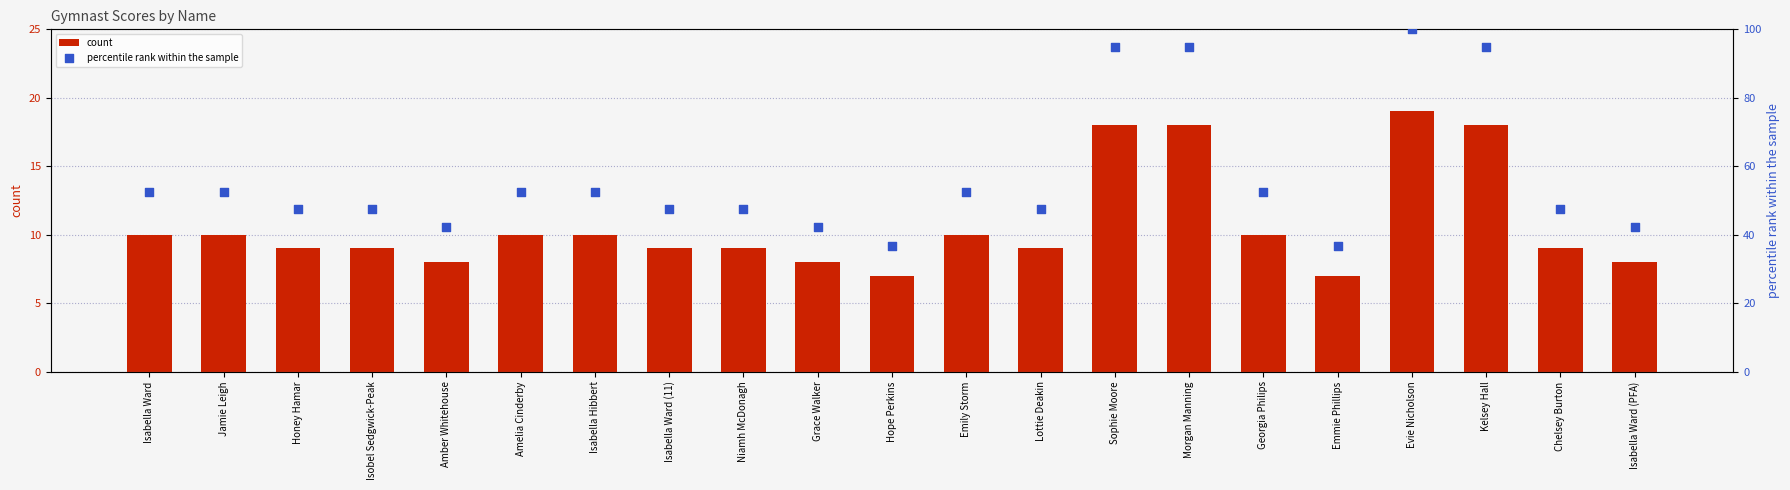

Is the value of percentile rank within the sample at Honey Hamar greater than the value of count at Isabella Ward?

Yes